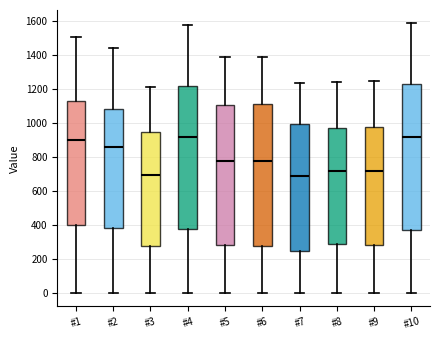

Where does the lower whisker of the box for #4 end on the y-axis? The values are not printed on the chart, so give them approximately, as read against the axis.

0